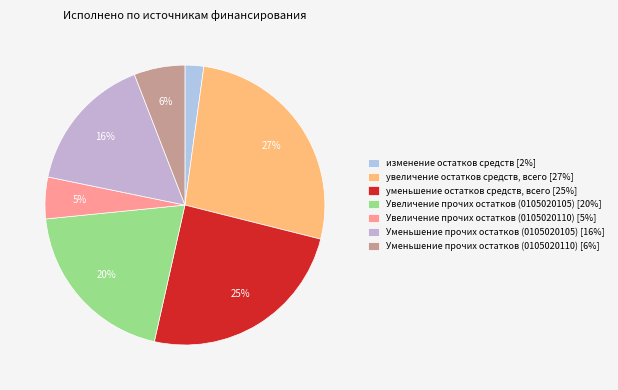

What is the smallest slice in the pie chart?

изменение остатков средств [2%]